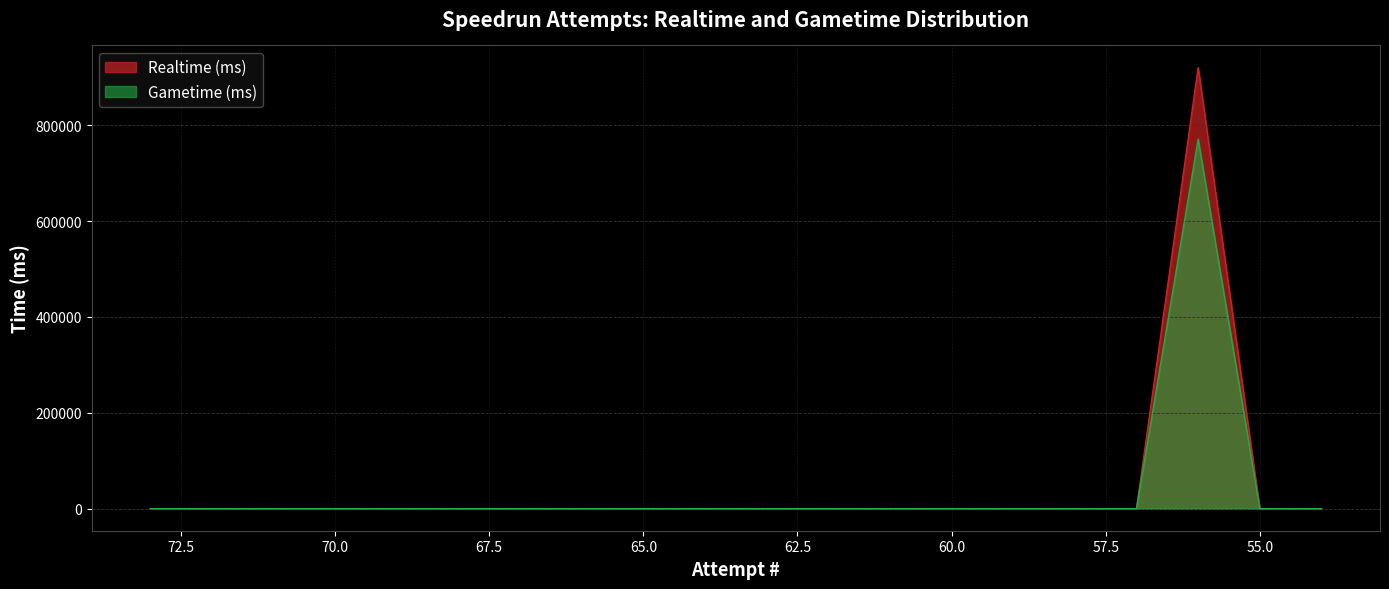

Rank the series at 66 from lowest to highest value.

Realtime (ms), Gametime (ms)